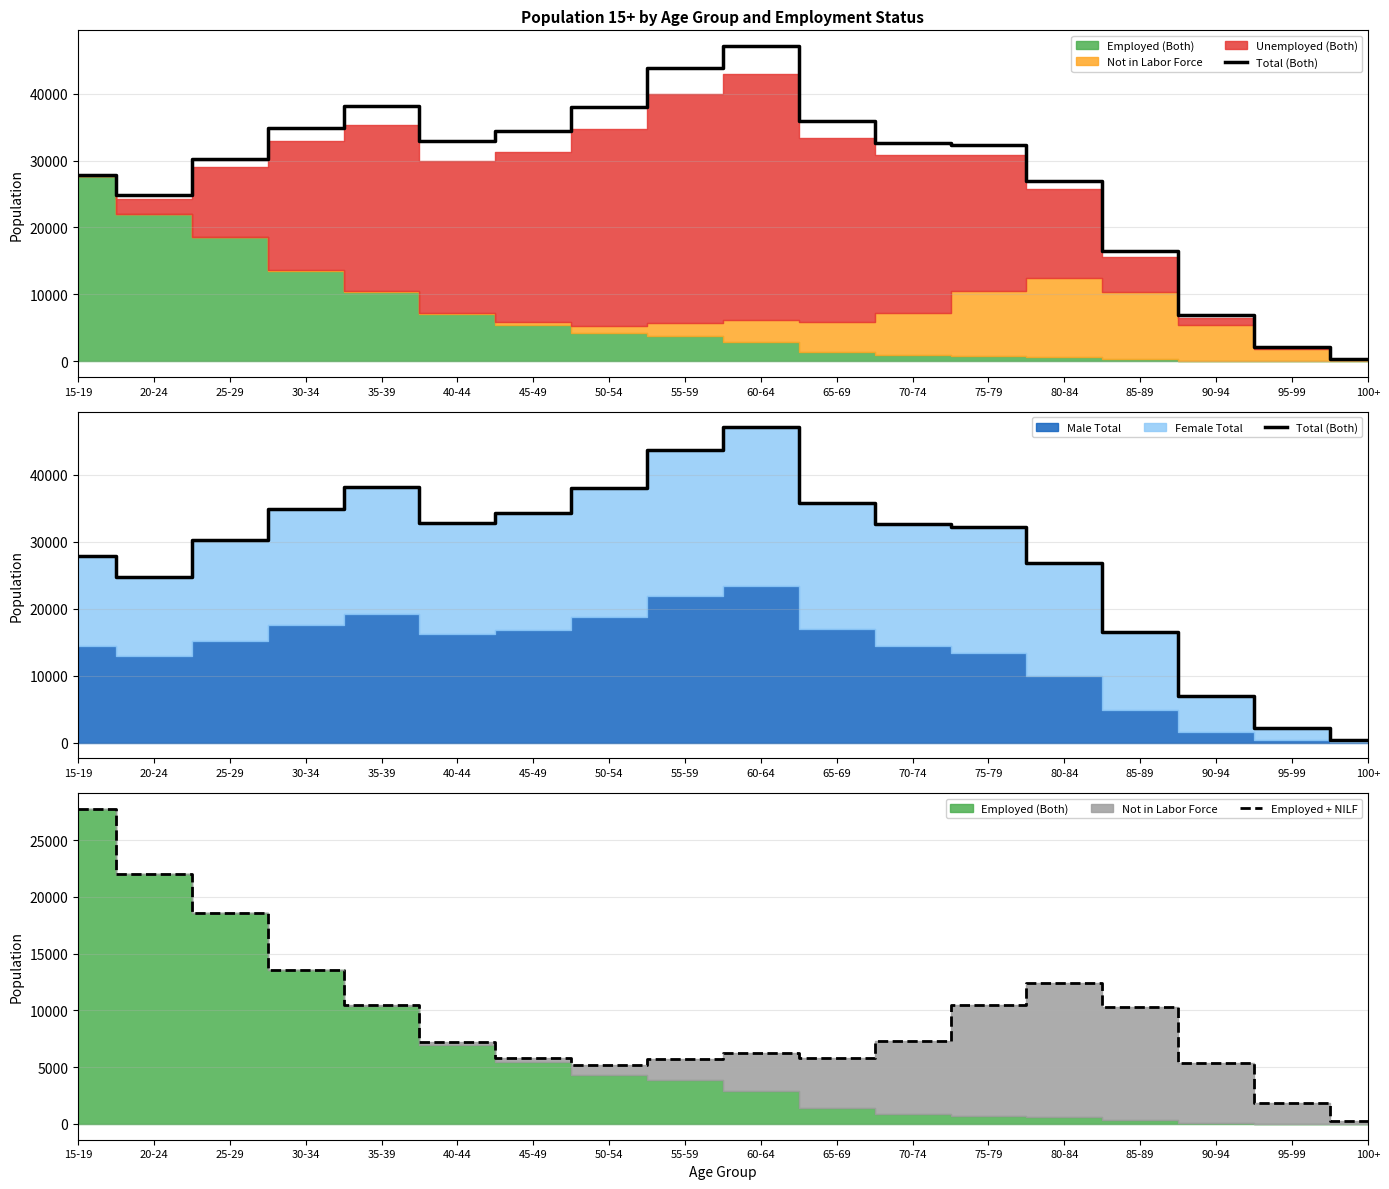

Where is the first local minimum for Total (Both)?

20-24